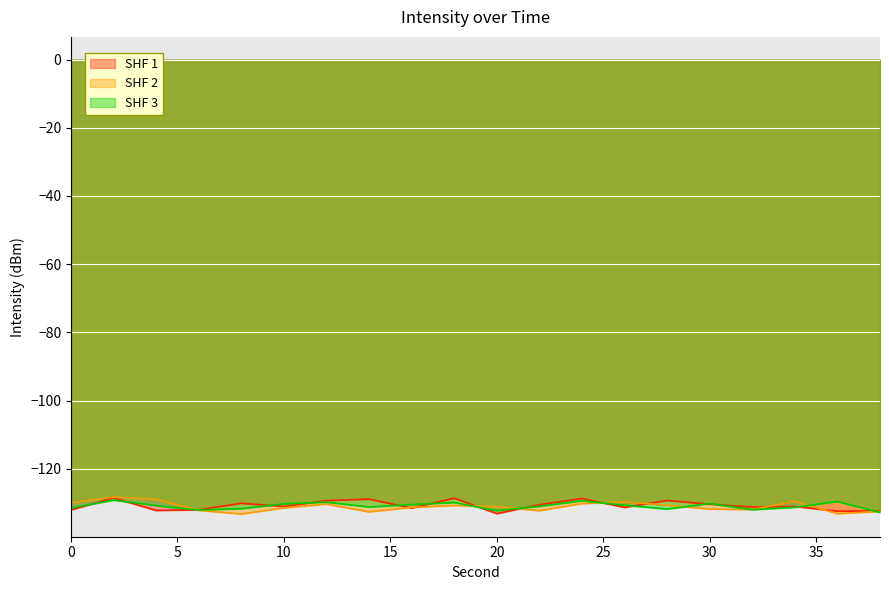

The value of SHF 1 at 38 is -207.9. True or false?

False